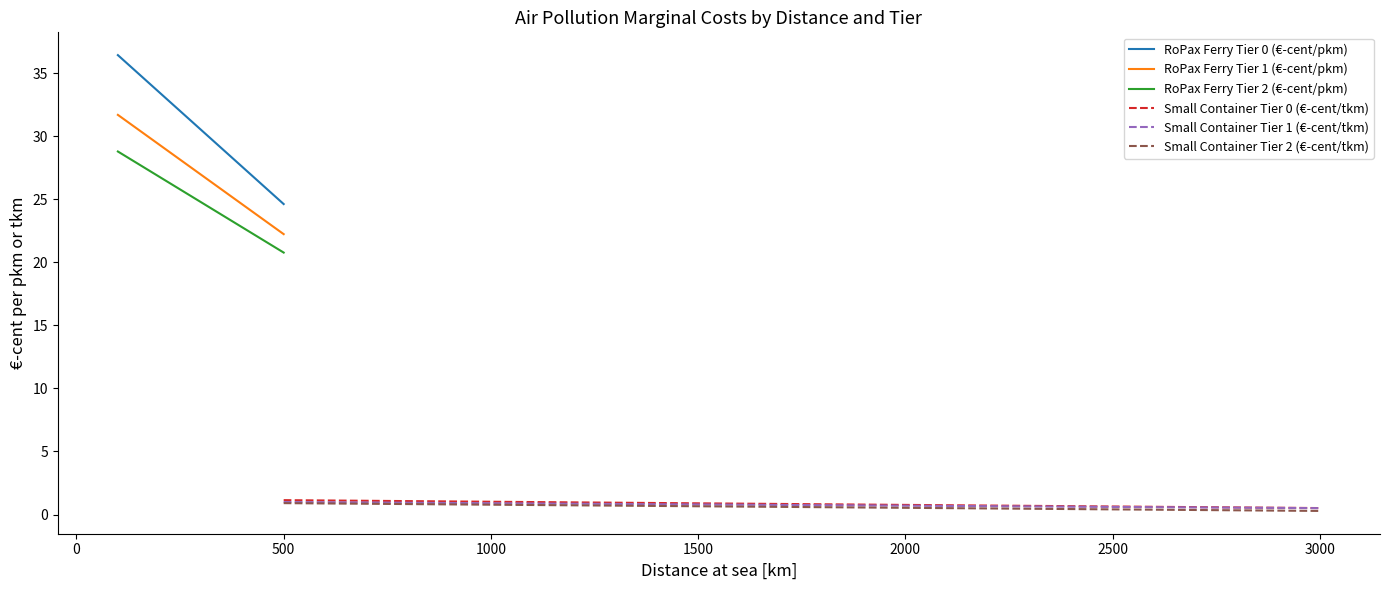

At 0, list the series in order from smallest to largest.

Small Container Tier 2 (€-cent/tkm), Small Container Tier 1 (€-cent/tkm), Small Container Tier 0 (€-cent/tkm), RoPax Ferry Tier 2 (€-cent/pkm), RoPax Ferry Tier 1 (€-cent/pkm), RoPax Ferry Tier 0 (€-cent/pkm)